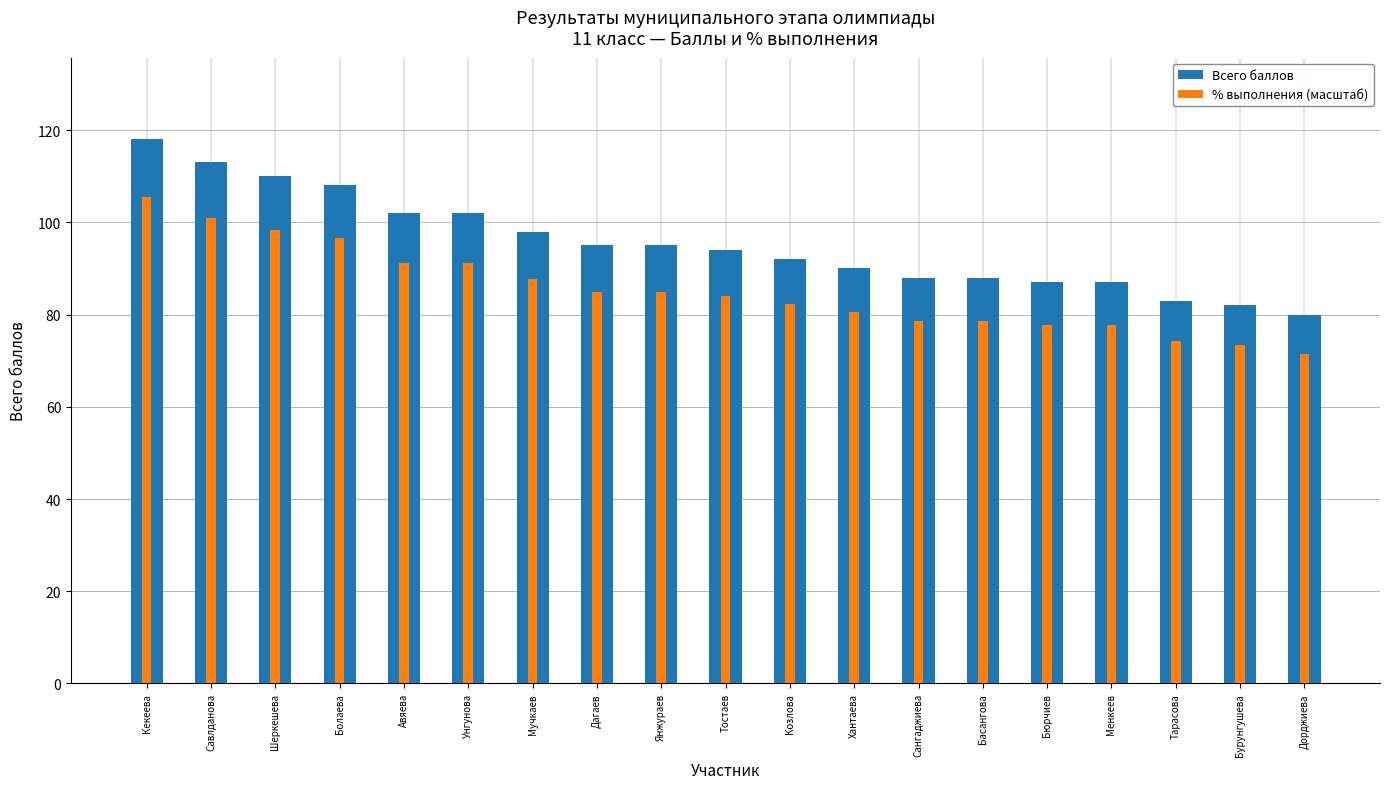

Between Авяева and Бюрчиев, which series saw the biggest shift?

Всего баллов